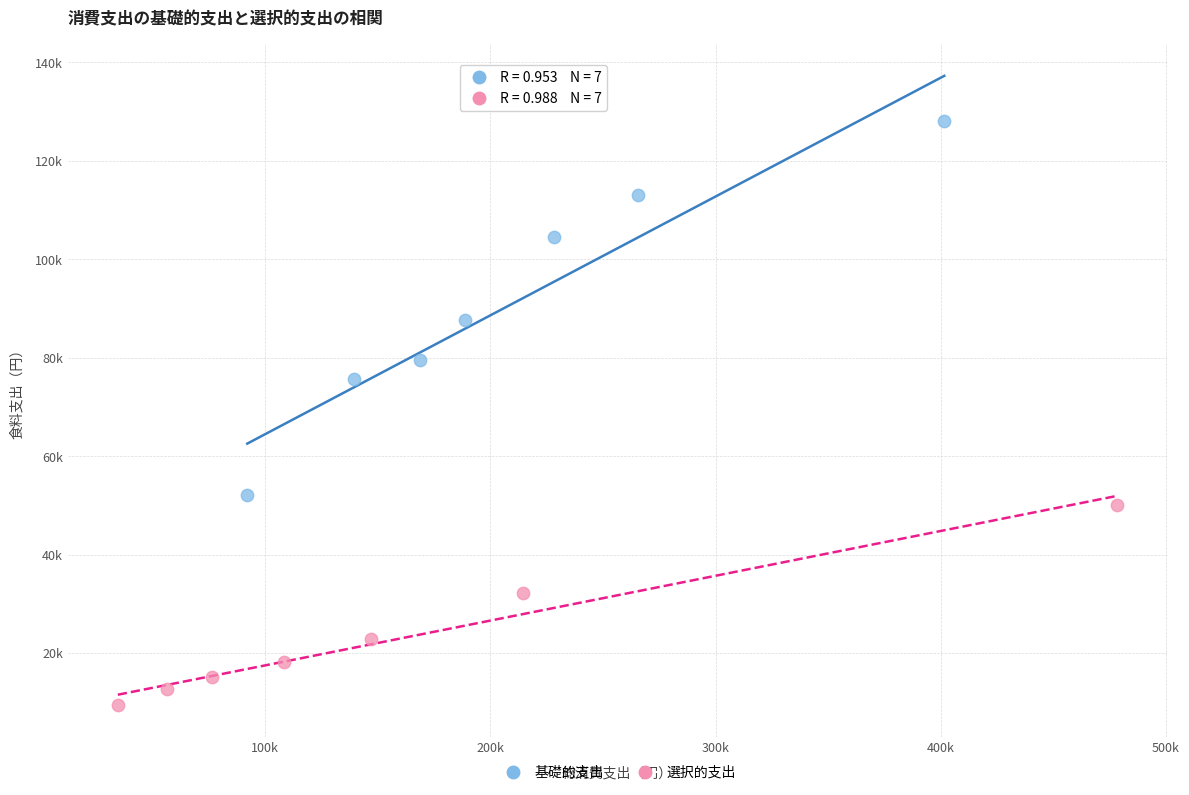

Which series reaches the minimum Y coordinate?

選択的支出